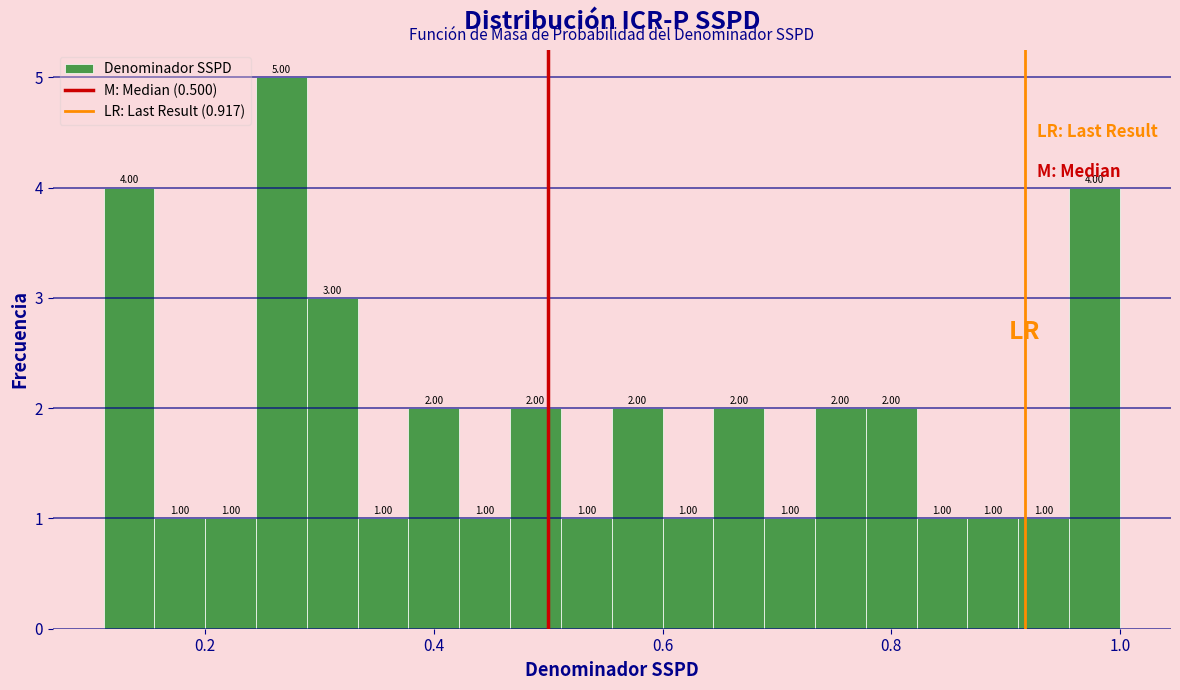

Around what value on the x-axis is the tallest bar? Give the approximate position of its centre, as read against the axis.

0.26